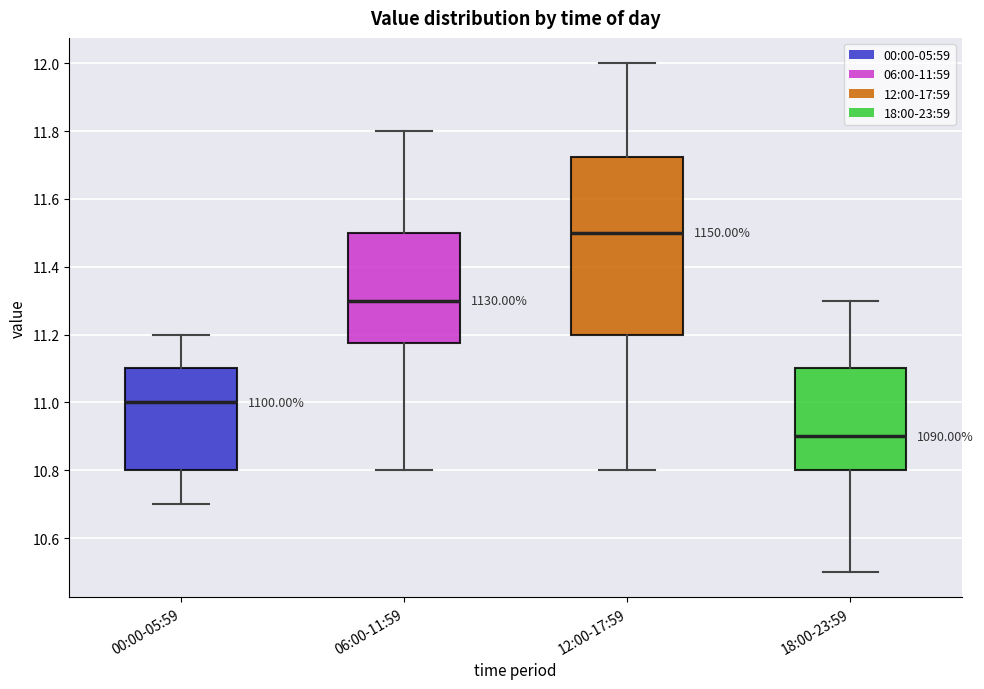

Comparing the boxes themselves (not the whiskers), which one is the tallest?

12:00-17:59